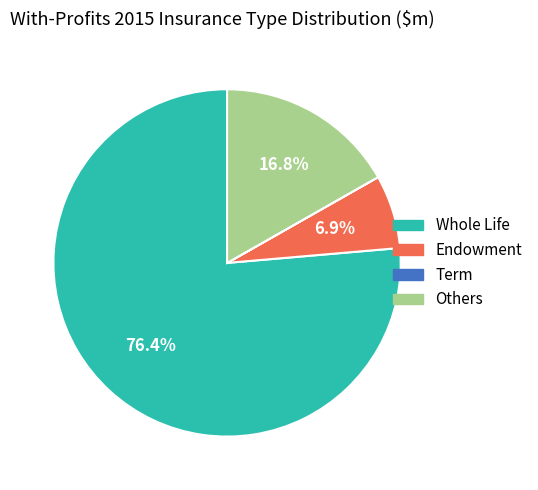

True or false: Others accounts for 17% of the total.

True